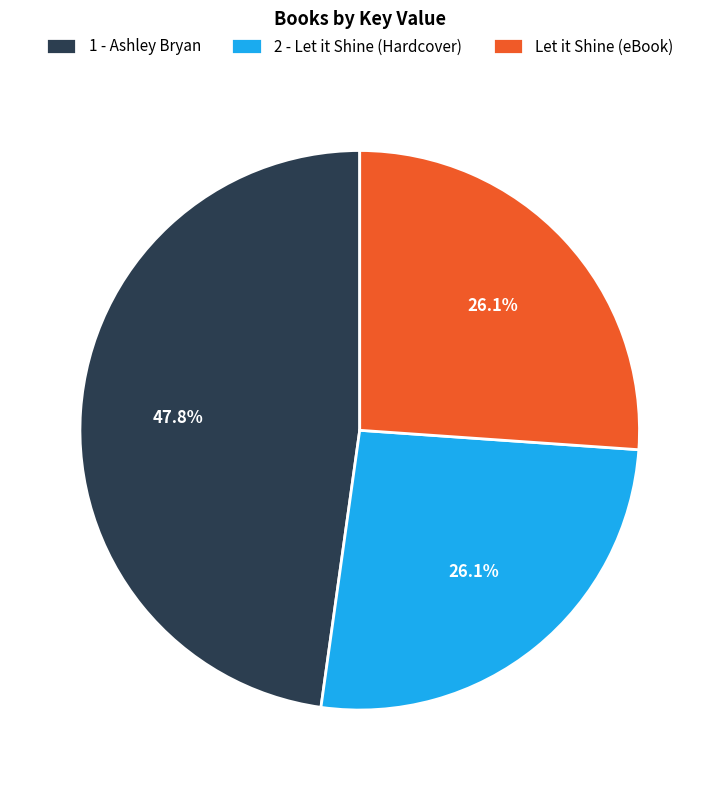

How many segments does this pie chart have?

3